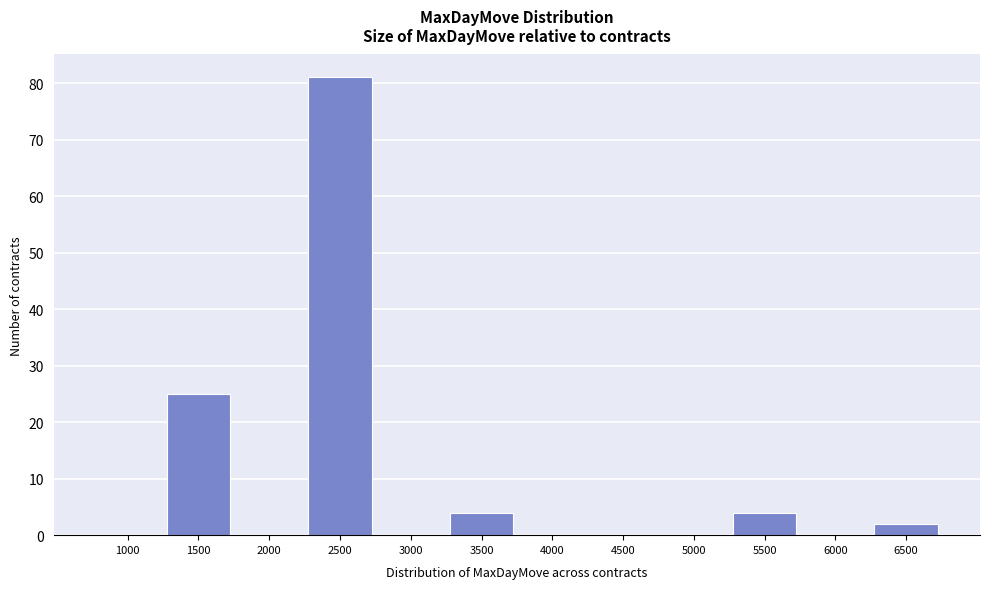

Reading right to left, extract all data points from this chart.

6500=2	6000=0	5500=4	5000=0	4500=0	4000=0	3500=4	3000=0	2500=81	2000=0	1500=25	1000=0